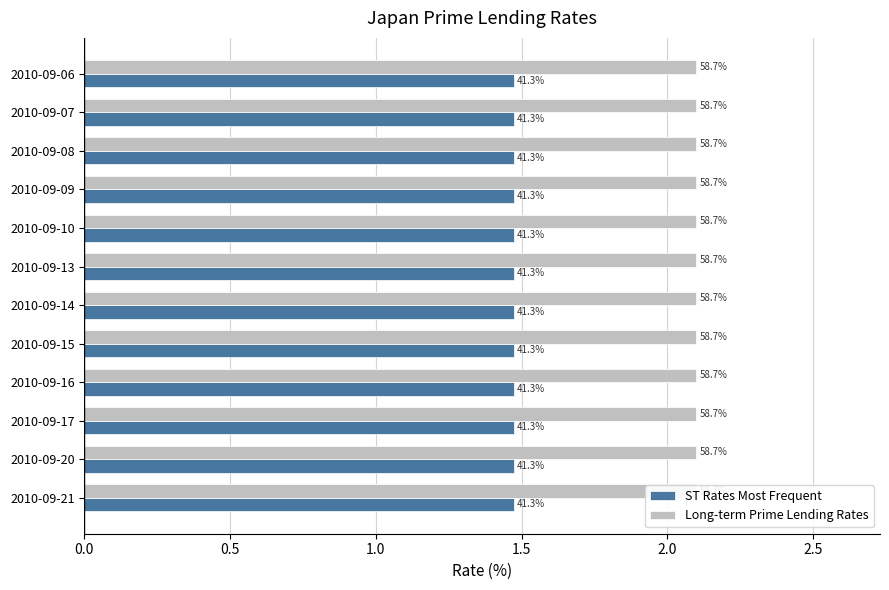

Reading left to right, transcribe all the data shown in this chart.

ST Rates Most Frequent: 2010-09-21=1.5	2010-09-20=1.5	2010-09-17=1.5	2010-09-16=1.5	2010-09-15=1.5	2010-09-14=1.5	2010-09-13=1.5	2010-09-10=1.5	2010-09-09=1.5	2010-09-08=1.5	2010-09-07=1.5	2010-09-06=1.5
Long-term Prime Lending Rates: 2010-09-21=2.1	2010-09-20=2.1	2010-09-17=2.1	2010-09-16=2.1	2010-09-15=2.1	2010-09-14=2.1	2010-09-13=2.1	2010-09-10=2.1	2010-09-09=2.1	2010-09-08=2.1	2010-09-07=2.1	2010-09-06=2.1